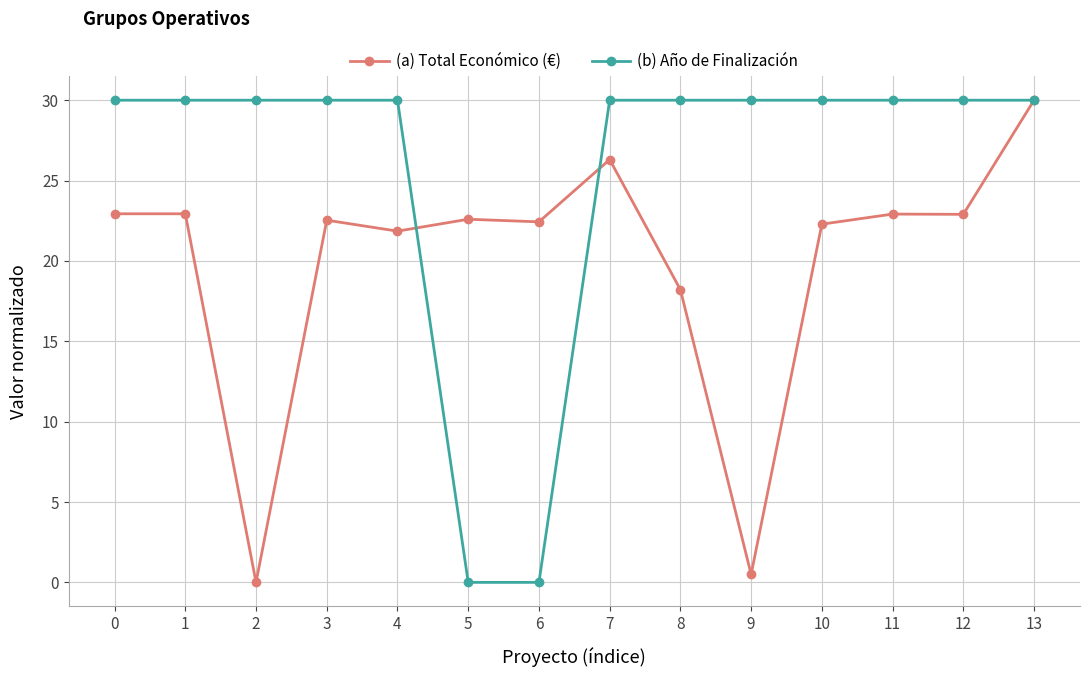

What are all the series names shown in the legend?

(a) Total Económico (€), (b) Año de Finalización